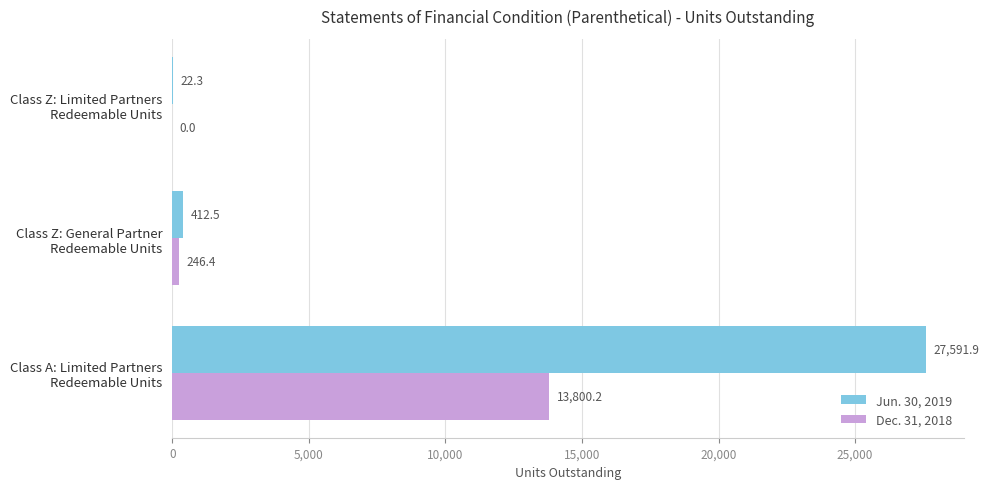

What are all the series names shown in the legend?

Jun. 30, 2019, Dec. 31, 2018